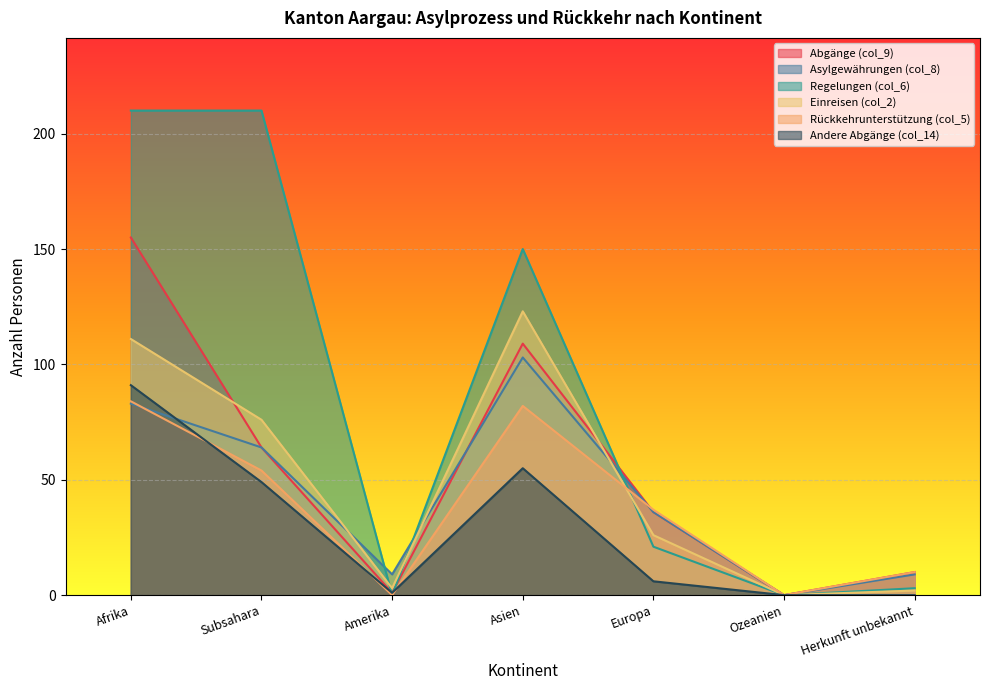

What is the value of the Asylgewährungen (col_8) point at the 3rd from the left?

9